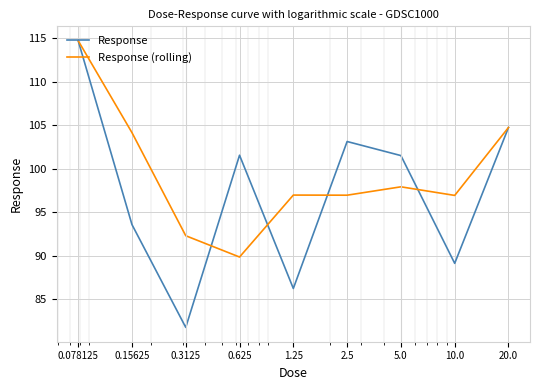

Which series has the widest spread of values?

Response